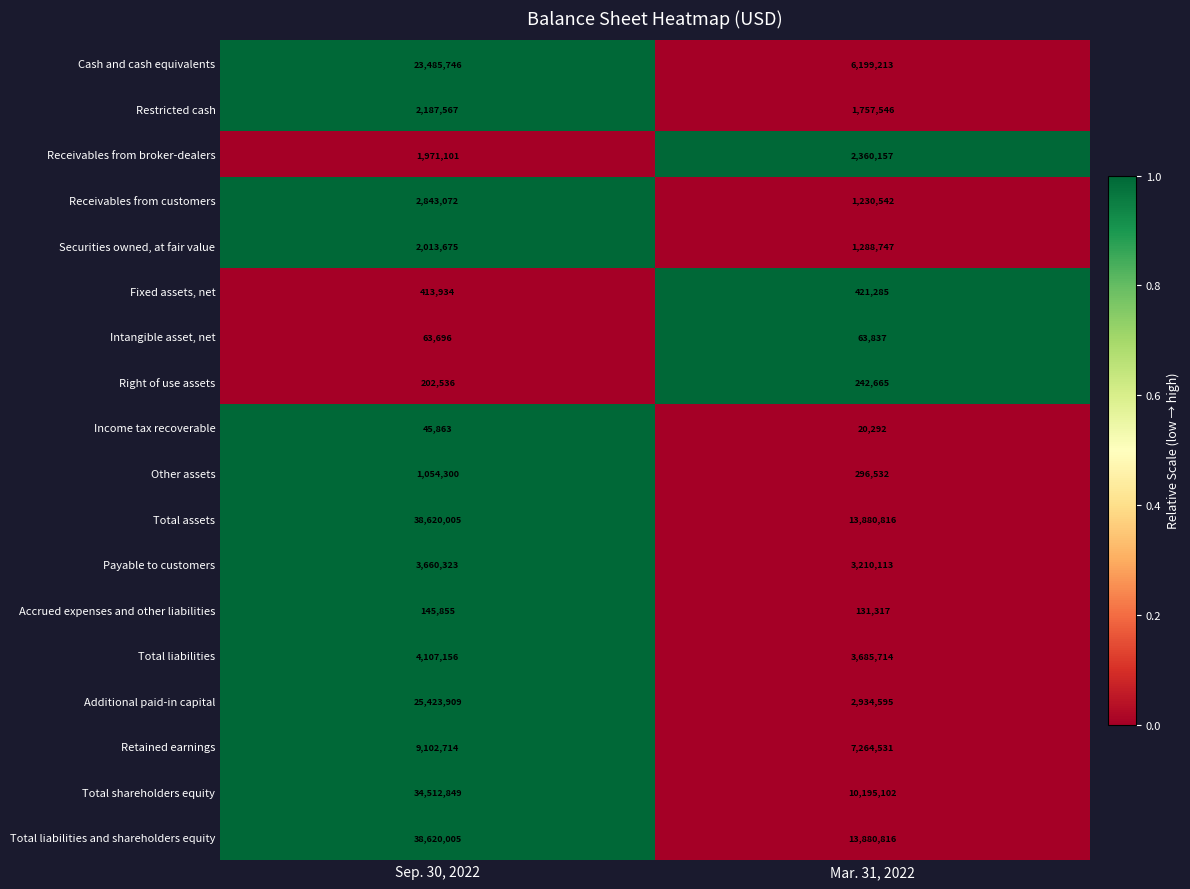

What is the difference between the maximum and minimum values in the Total shareholders equity series?

24317747